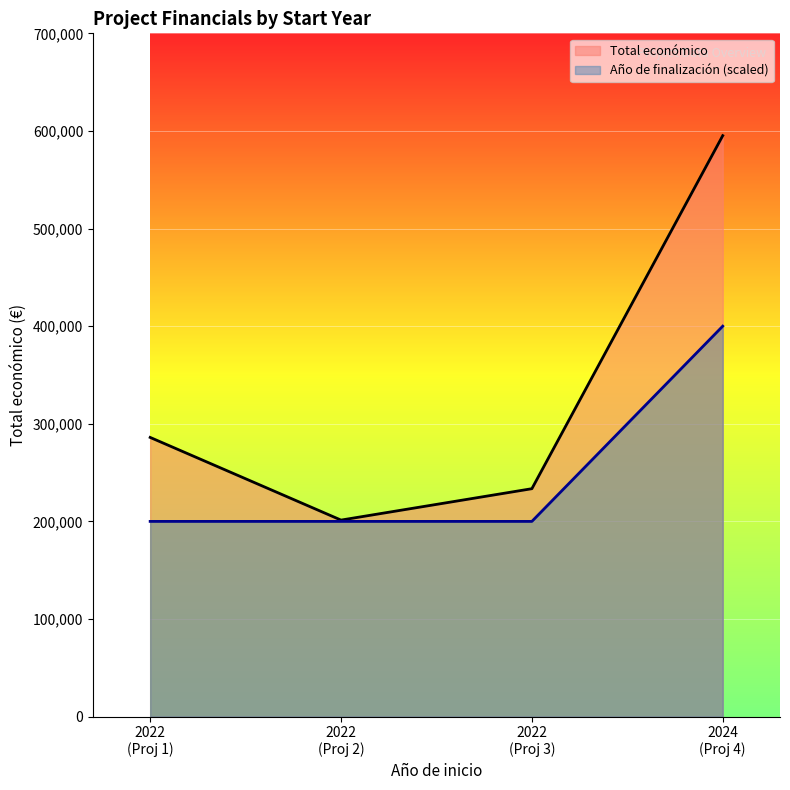

True or false: Año de finalización and Total económico intersect in this chart.

False